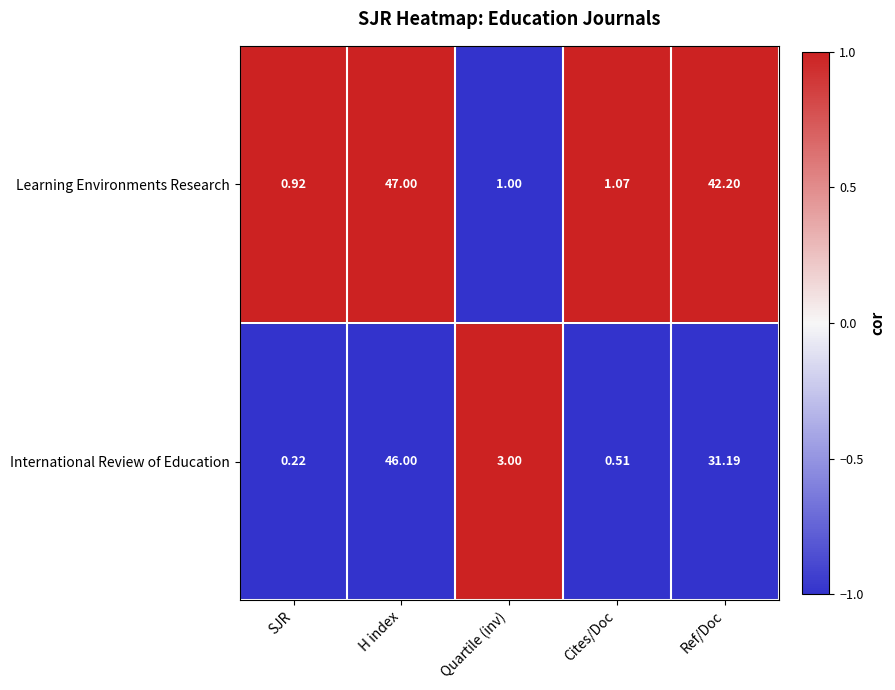

Which category has the highest value across all series?

H index